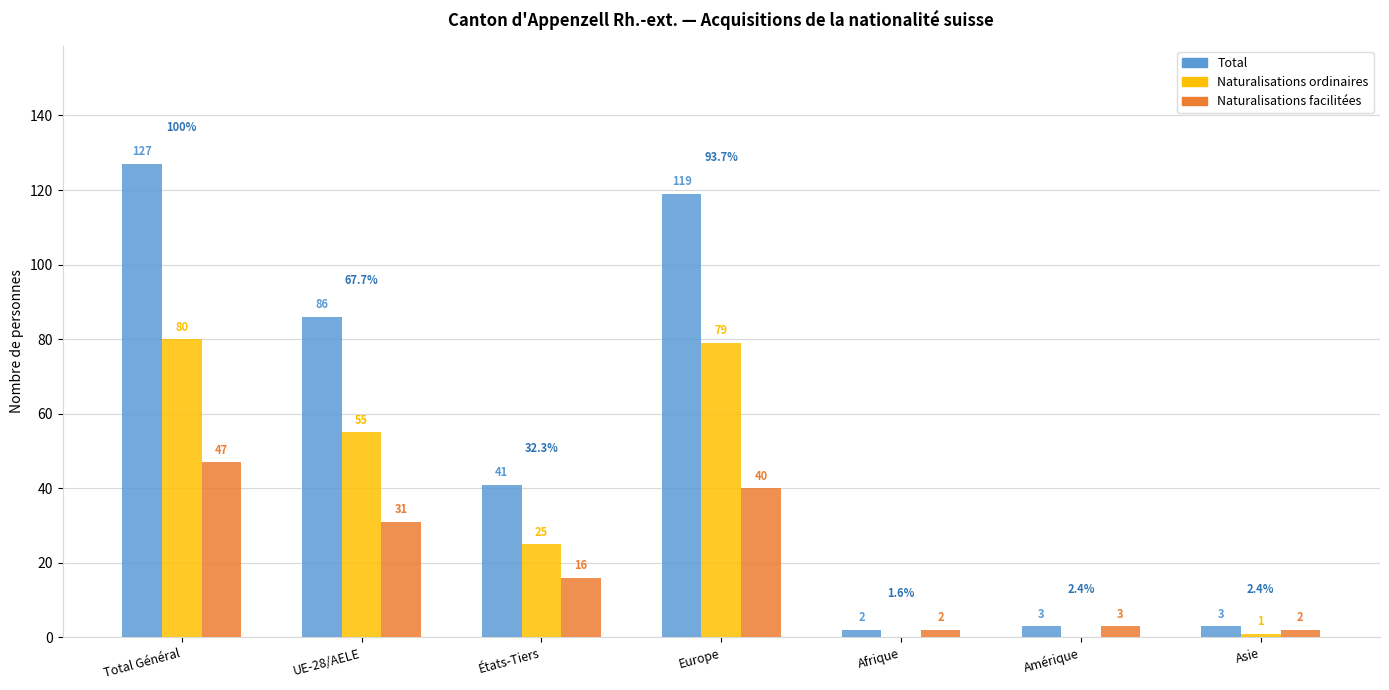

What is the average value of the Naturalisations ordinaires series?

34